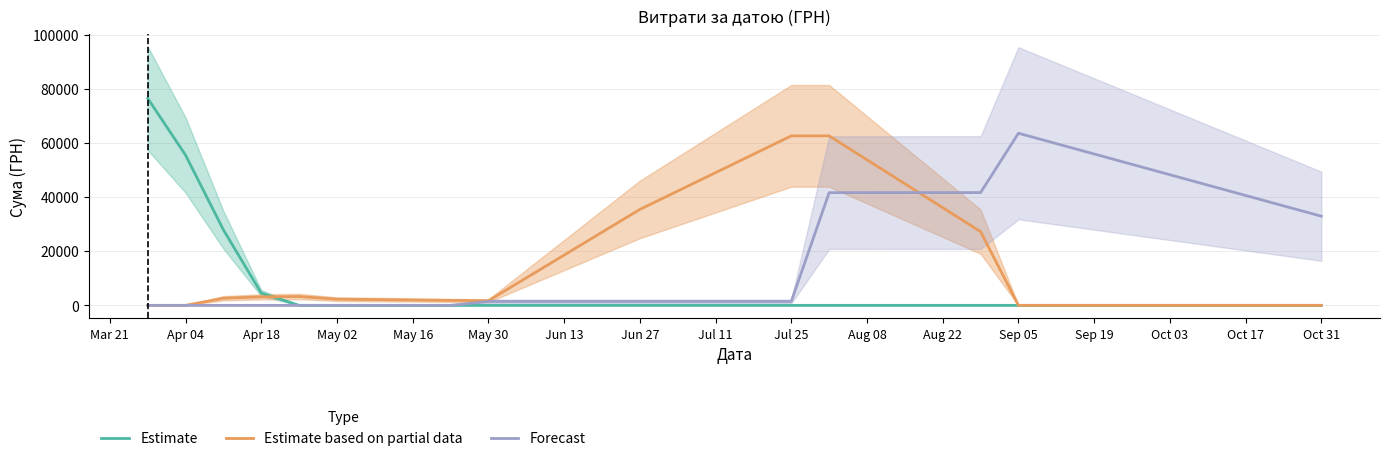

How many values in the Forecast series are below 1440?

7